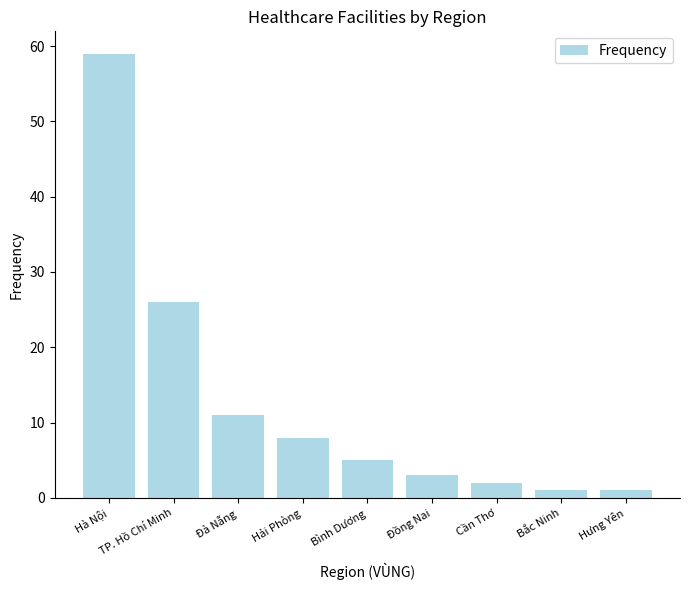

What is the difference between the maximum and second lowest values?

58